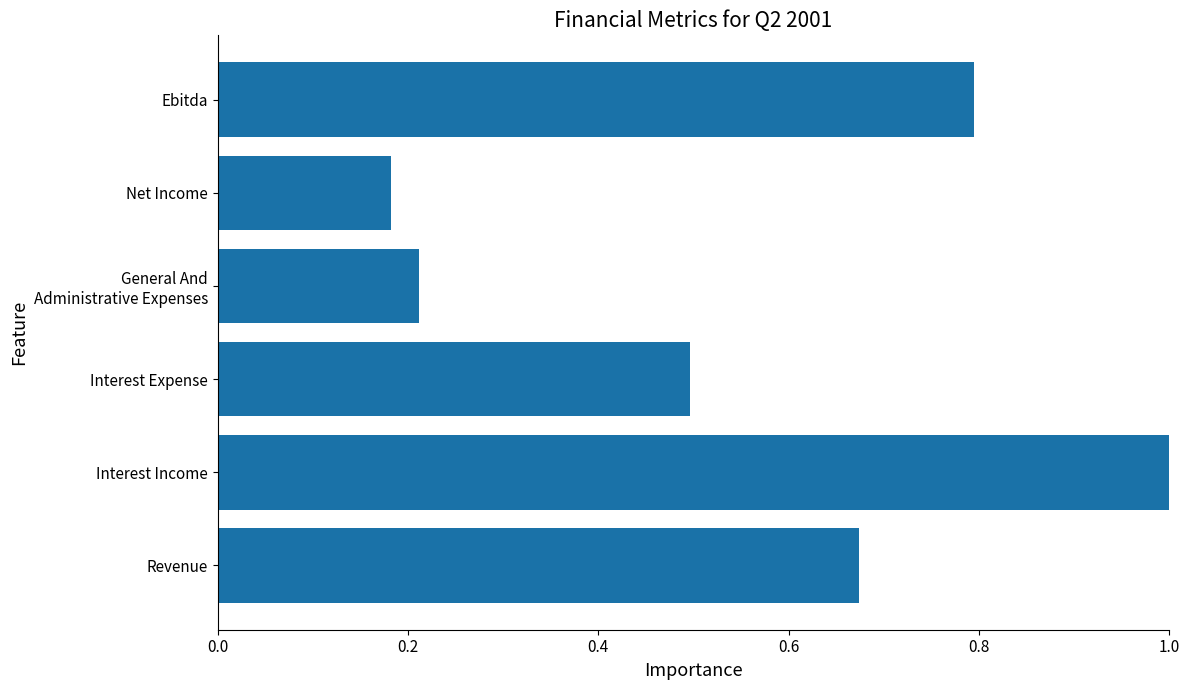

What is the difference between the second highest and minimum values?

0.6